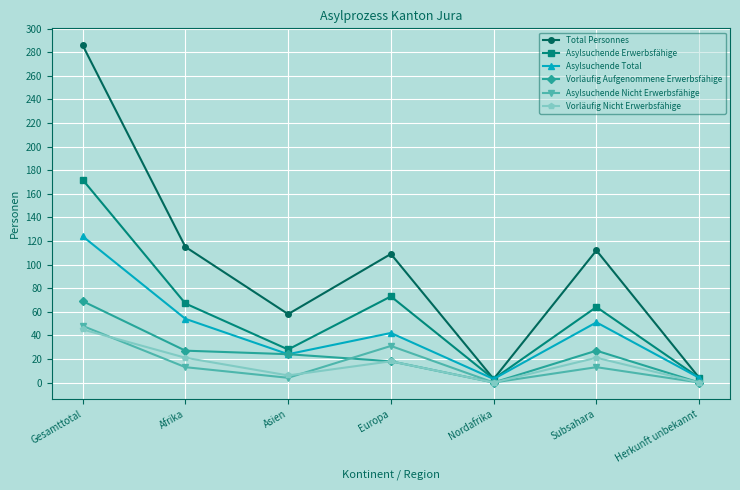

How many interior local peaks does the Total Personnes series have?

2